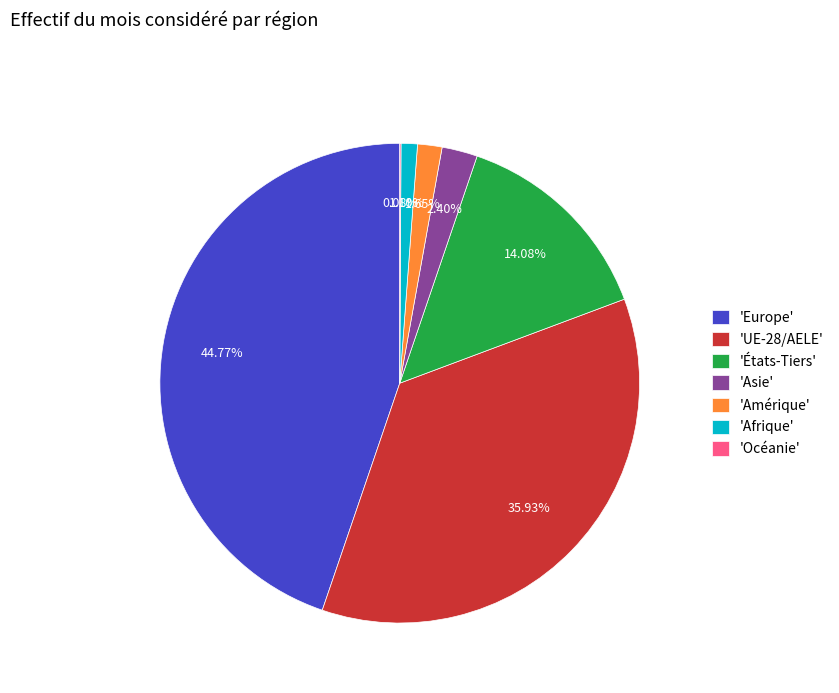

Which has a higher value, 'Europe' or 'États-Tiers'?

'Europe'